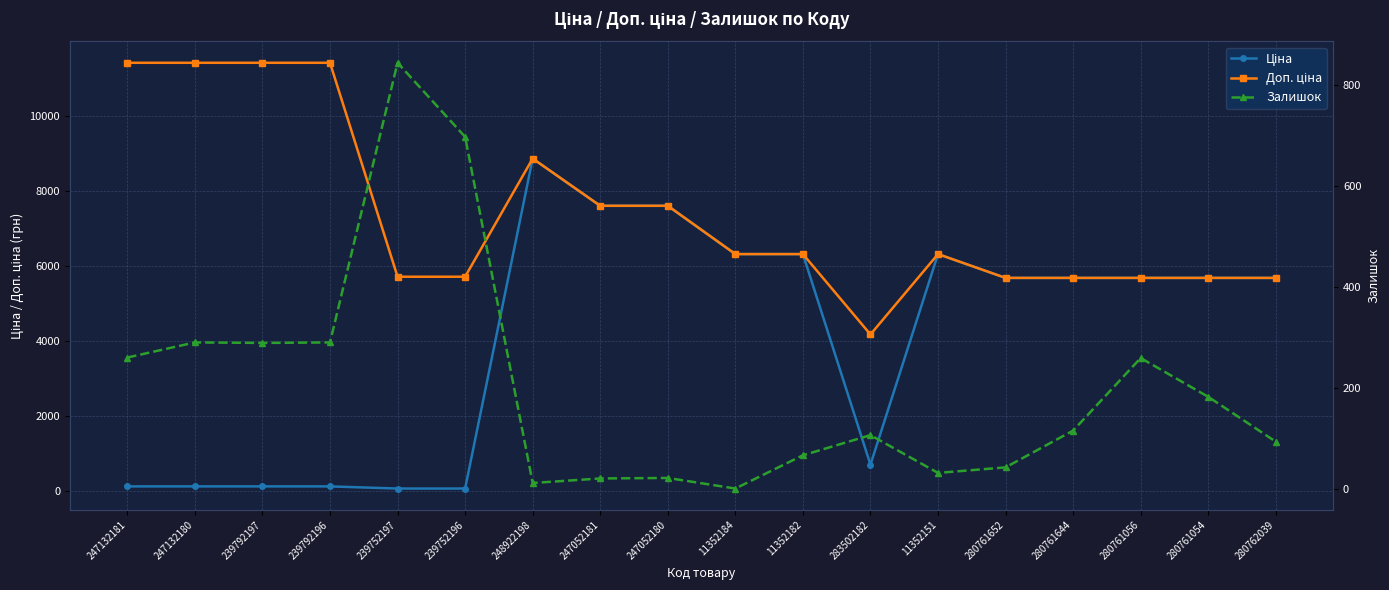

True or false: Залишок and Доп. ціна intersect in this chart.

False